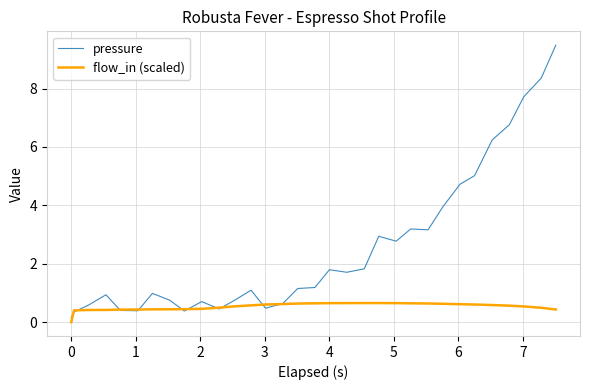

Which series has the largest total across all categories?

pressure